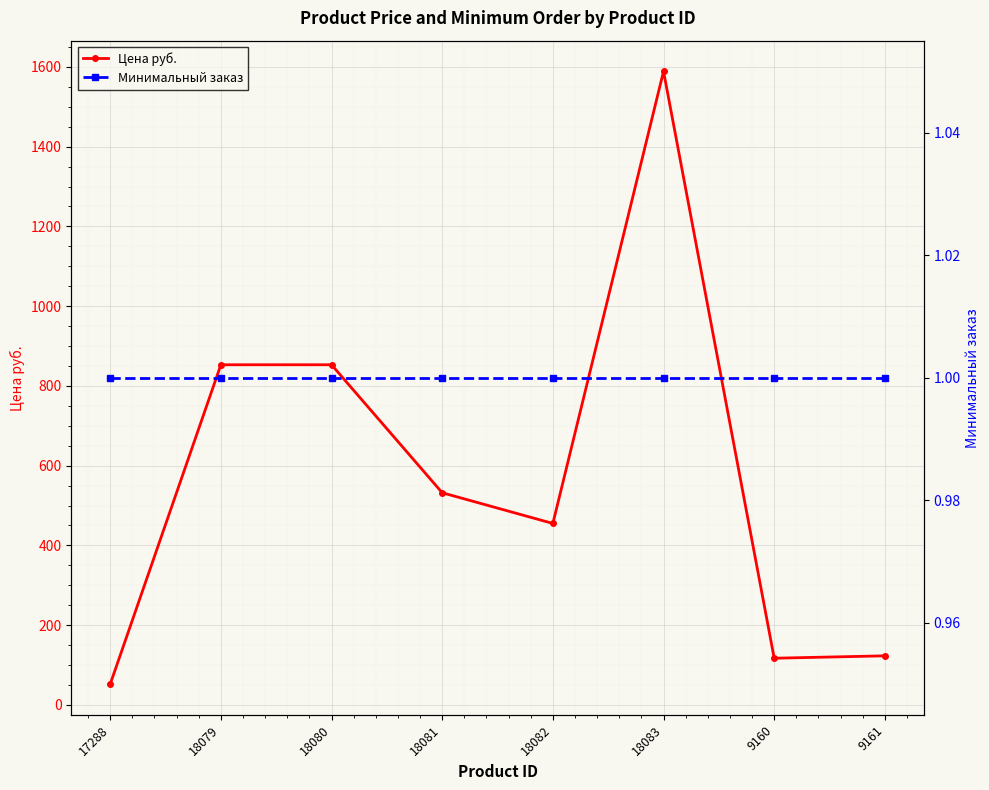

What is the value of the Минимальный заказ point at the 5th from the left?

1